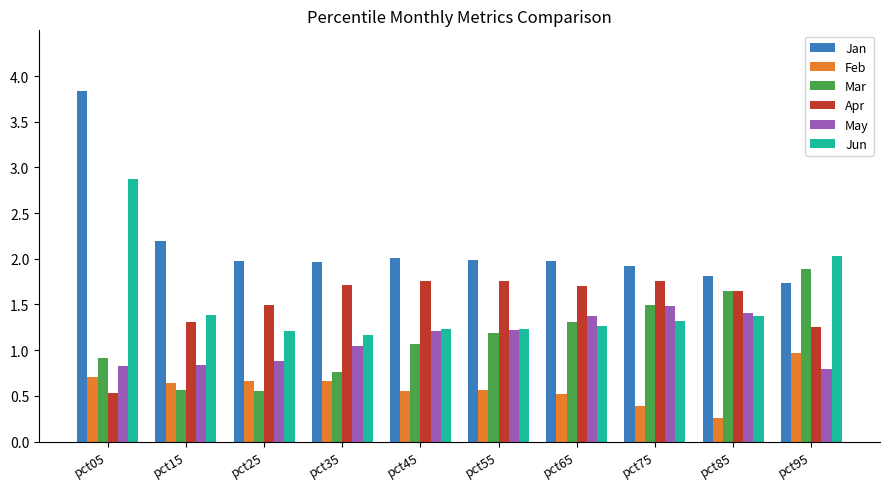

At which label does Apr reach its minimum?

pct05